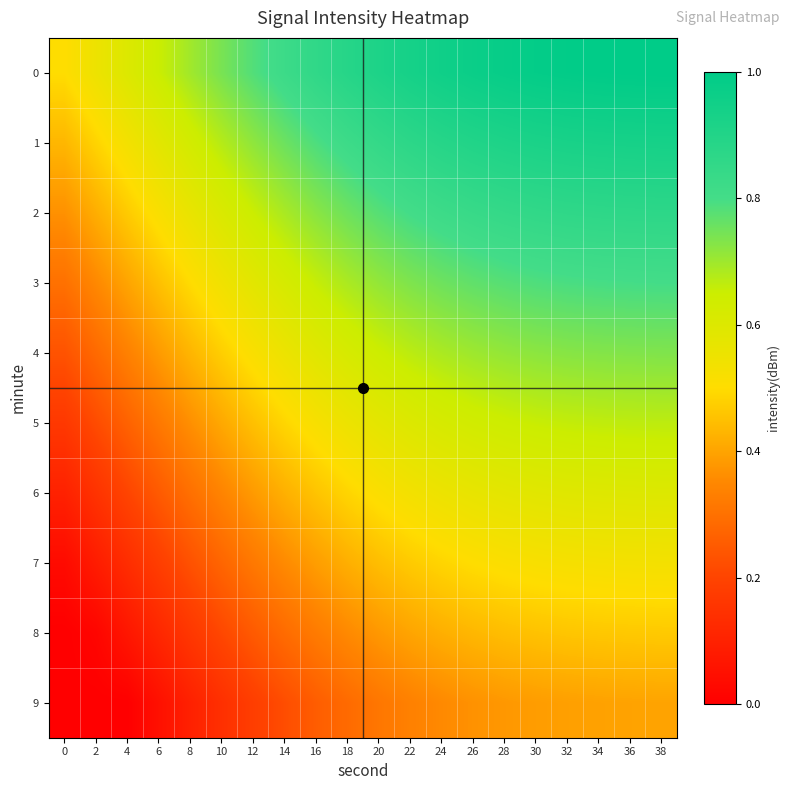

What is the spread (max minus min) of values at 12?

0.6